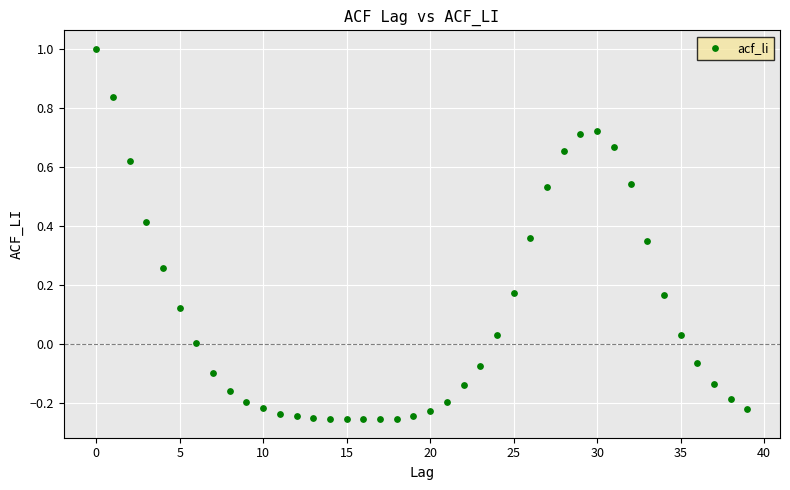

What is the range of Y values (max minus min)?

1.3